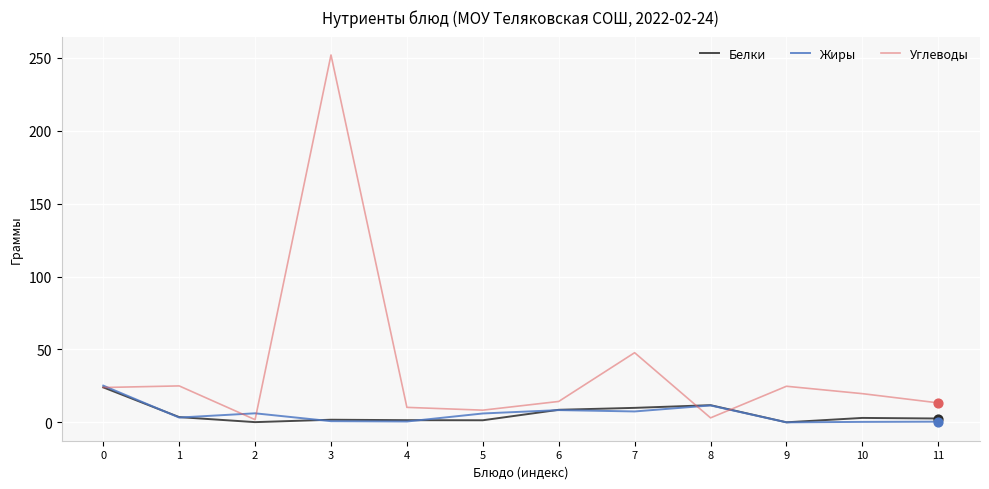

Which series changed the most between 3 and 5?

Углеводы